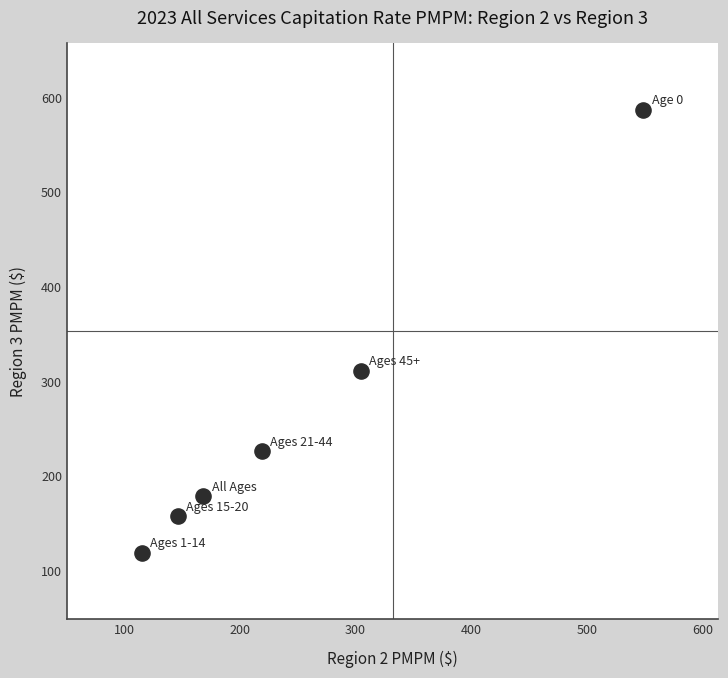

What is the range of X values (max minus min)?

432.7